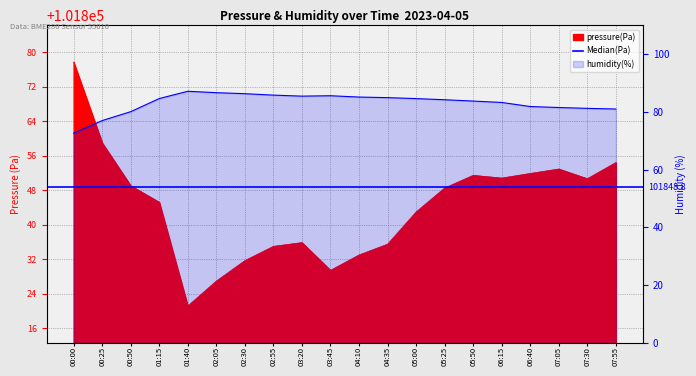

Where does the humidity series first go above 84?

01:15